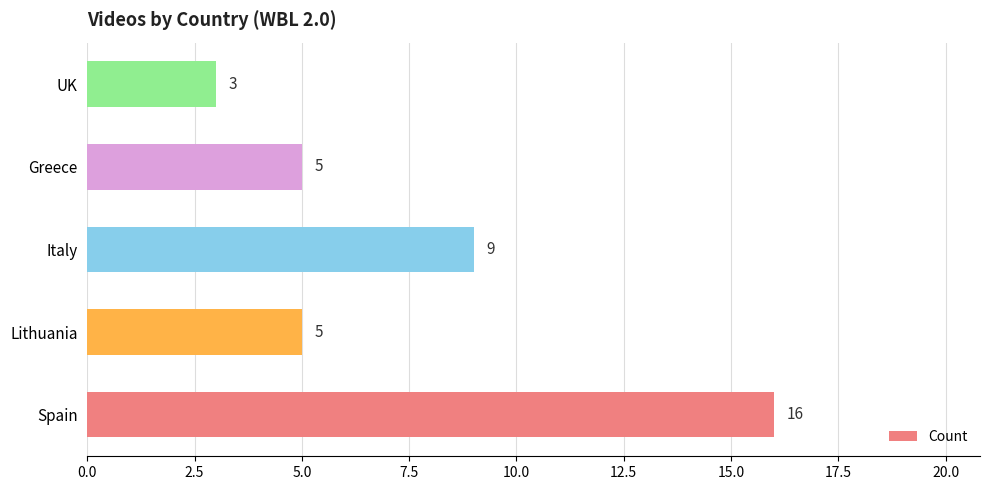

How many data points does each series have?

5